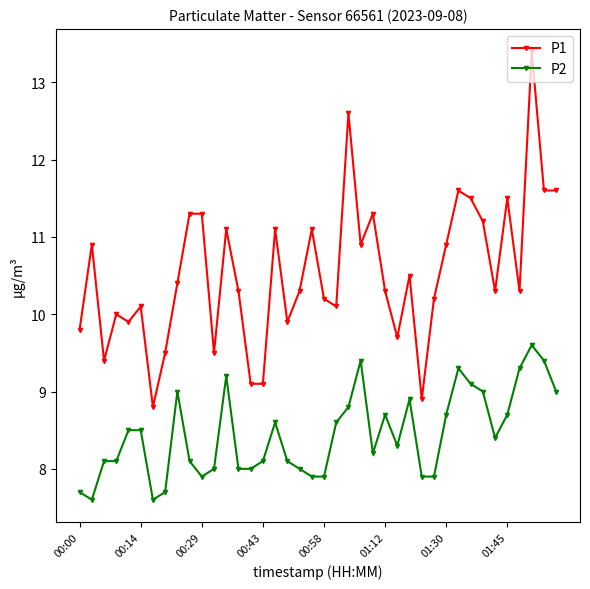

True or false: P1 has more than 2 points higher than both neighbors.

True